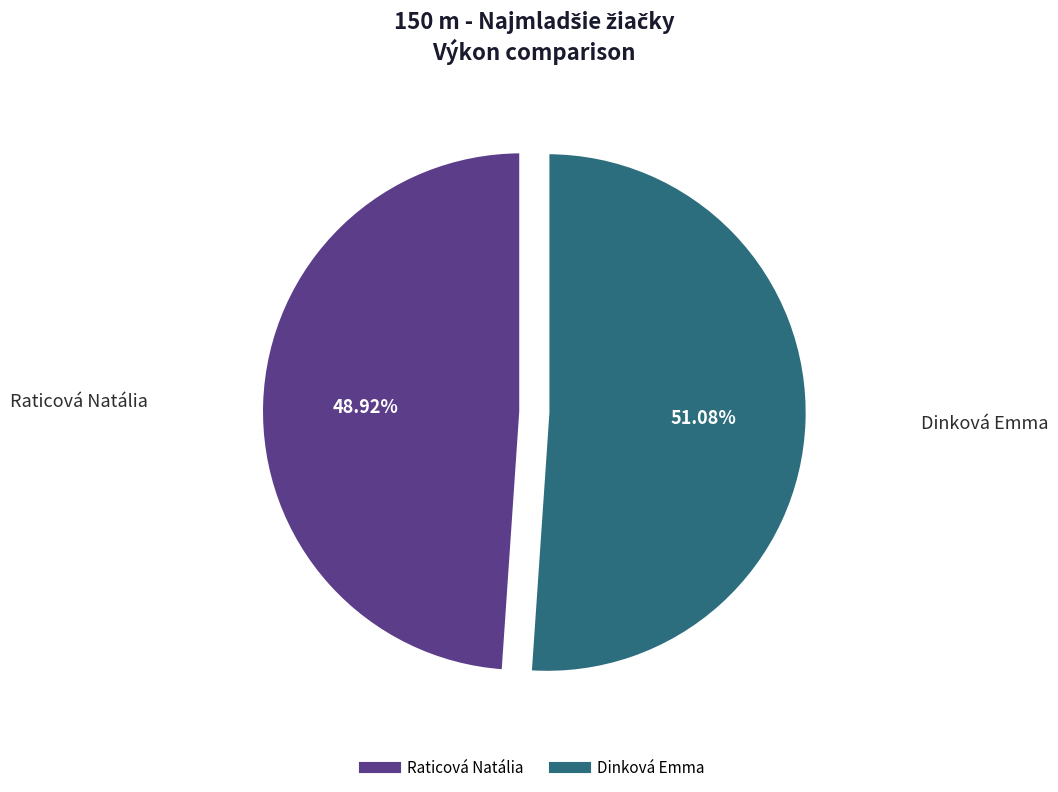

What percentage is the Dinková Emma slice, to the nearest percent?

51%